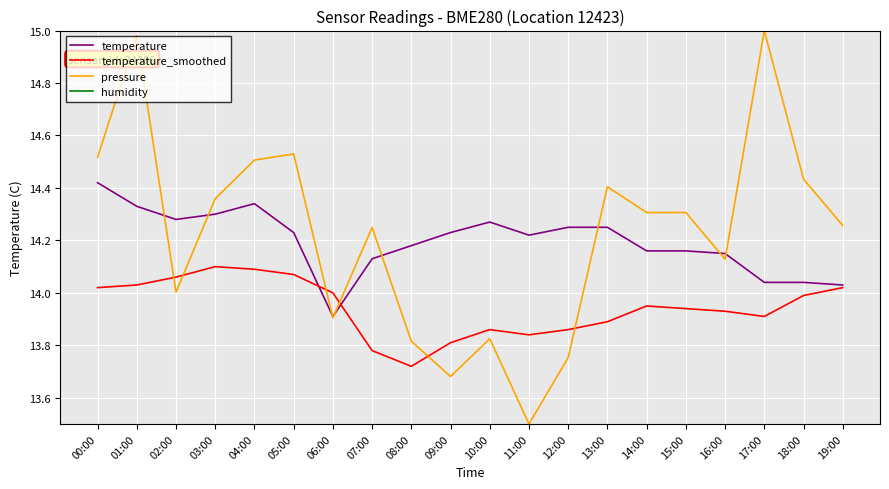

Where do temperature_smoothed and pressure first cross each other?

01:00 and 02:00